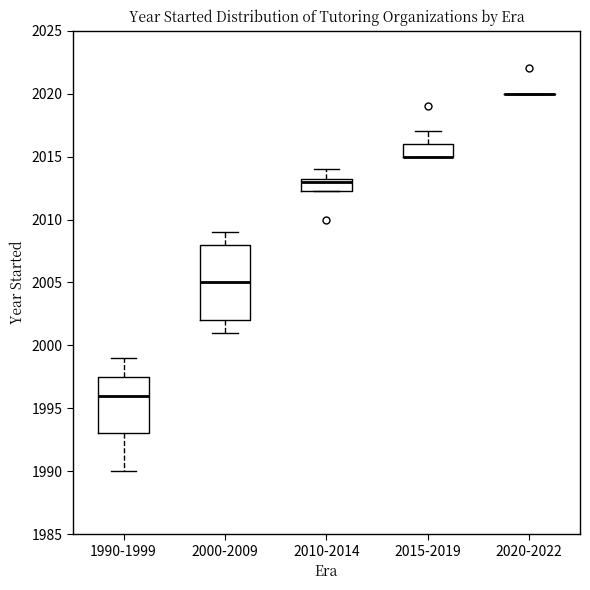

Reading left to right, transcribe this box plot: for each box, give where its median line is, the range the box spans, and where its two whiskers end, as read against the y-axis. The values are not printed on the chart, so give them approximately, as read against the axis.

1990-1999: median 1996.0, box 1993.0 to 1997.5, whiskers 1990.0 to 1999.0
2000-2009: median 2005.0, box 2002.0 to 2008.0, whiskers 2001.0 to 2009.0
2010-2014: median 2013.0, box 2012.5 to 2013.5, whiskers 2012.5 to 2014.0
2015-2019: median 2015.0 (drawn on the box's lower edge), box 2015.0 to 2016.0, whiskers 2015.0 to 2017.0
2020-2022: box collapsed to a line at 2020.0, whiskers 2020.0 to 2020.0